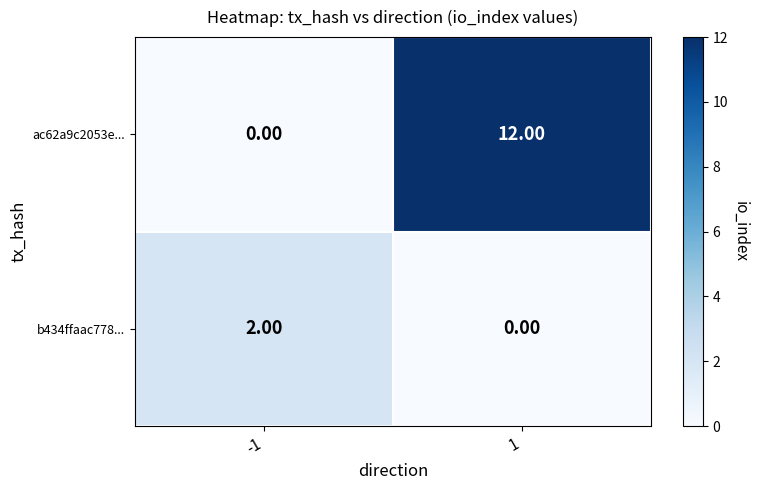

What is the highest value of the ac62a9c2053e... series?

12